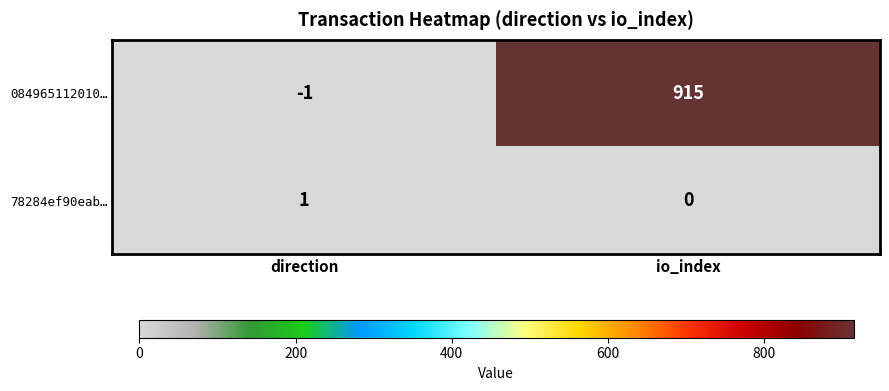

List the series in order of their peak value, lowest first.

78284ef90eab…, 084965112010…